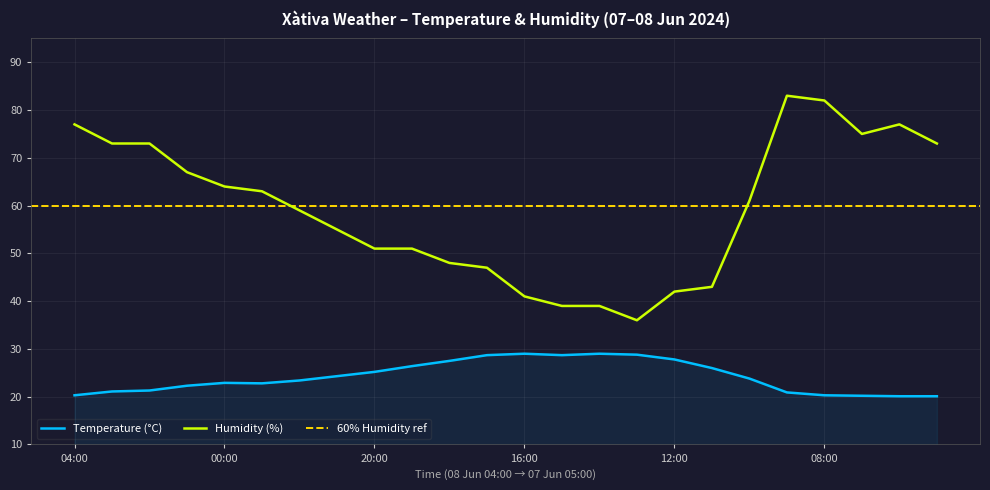

What is the value of the Humidity (%) point at the 24th from the left?

73.0